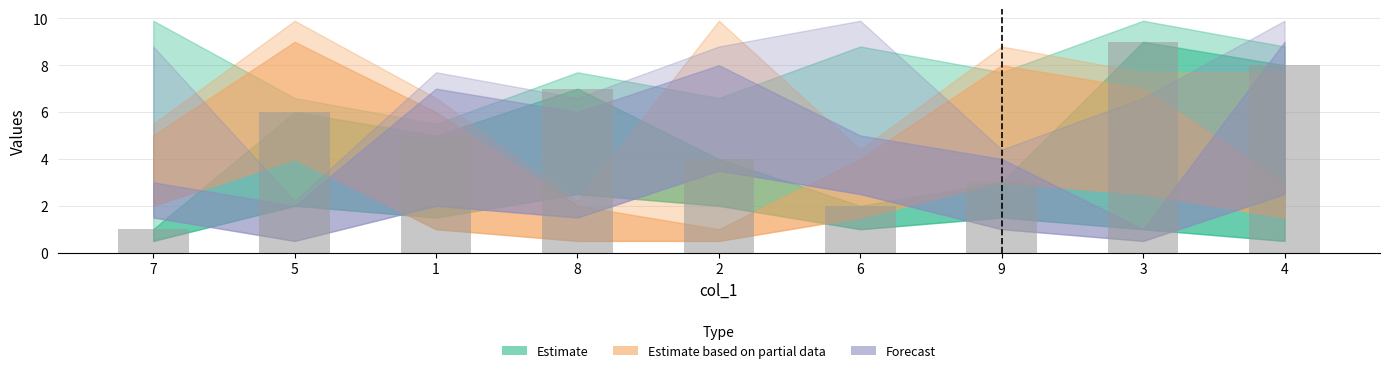

True or false: the data shows 2 at 6.

True